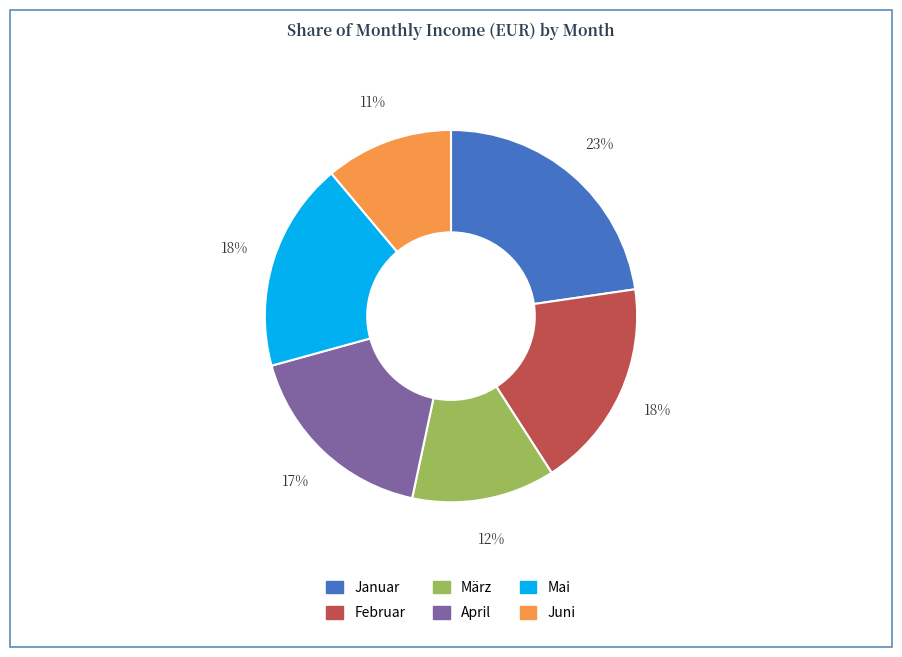

True or false: März accounts for 1% of the total.

False